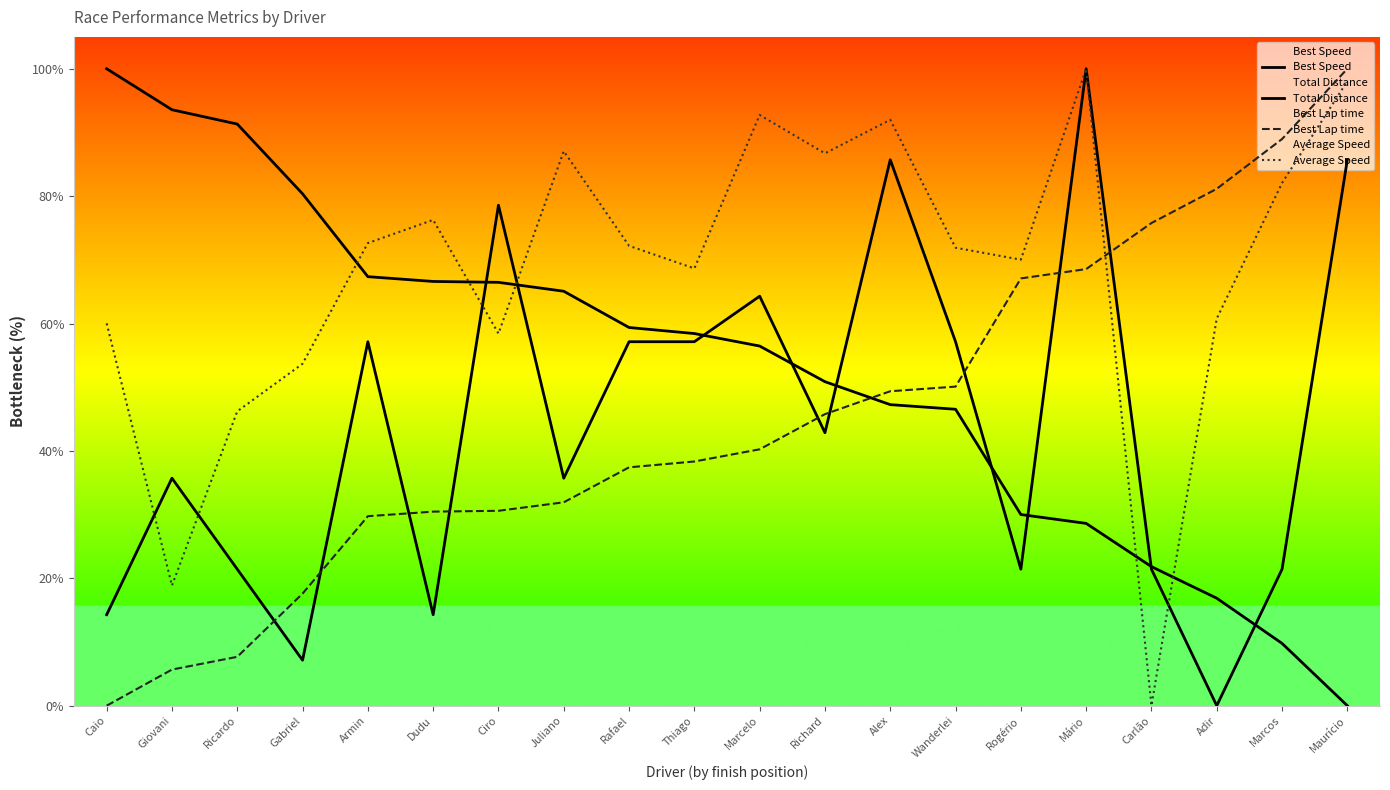

At Rogério, list the series in order from smallest to largest.

Total Distance, Best Speed, Best Lap time, Average Speed